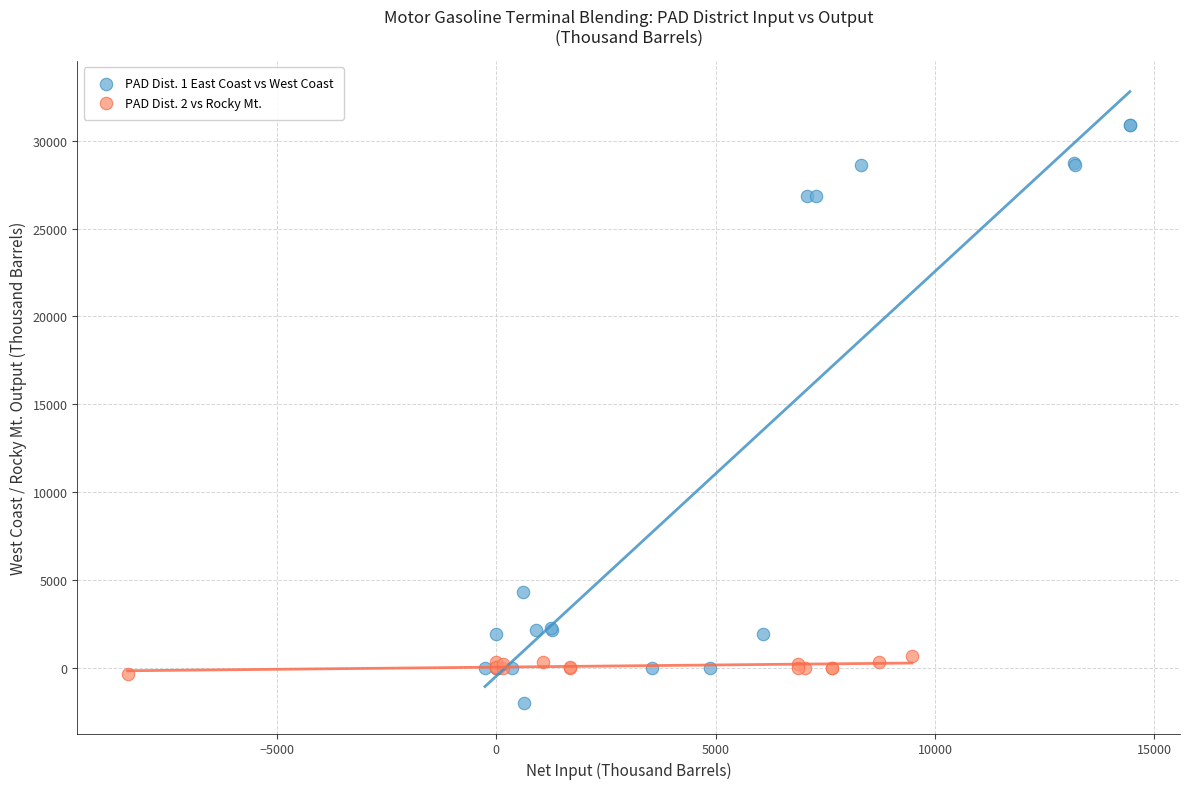

Which series has the largest Y range (max minus min)?

PAD Dist. 1 East Coast vs West Coast